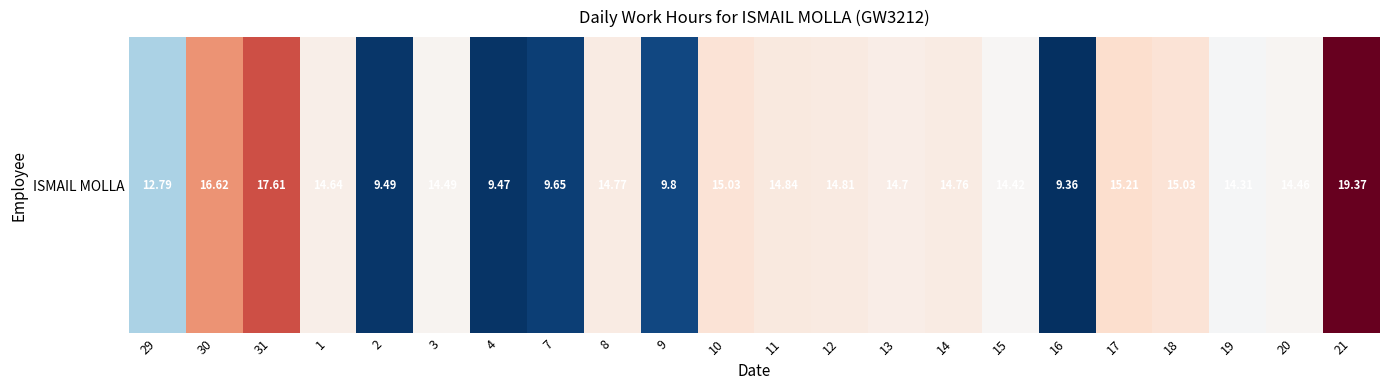

Rank the categories by value from highest to lowest.

21, 31, 30, 17, 10, 18, 11, 12, 8, 14, 13, 1, 3, 20, 15, 19, 29, 9, 7, 2, 4, 16